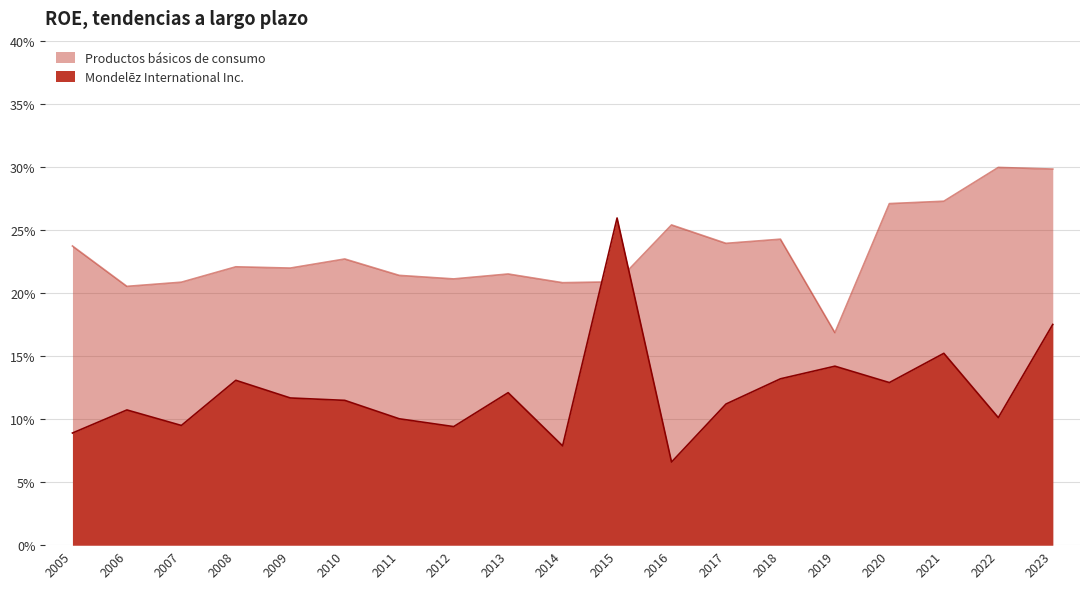

What is the total value across all series at 2006?

0.3